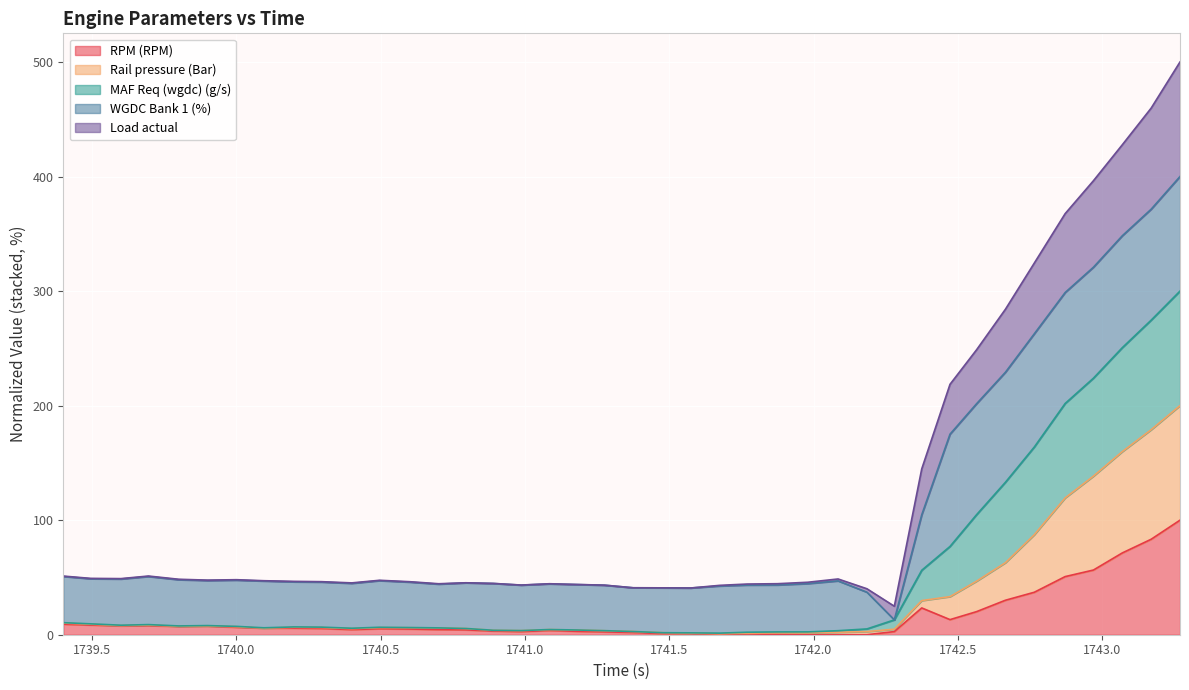

Read the RPM (RPM) value at 1739.495.

8.5